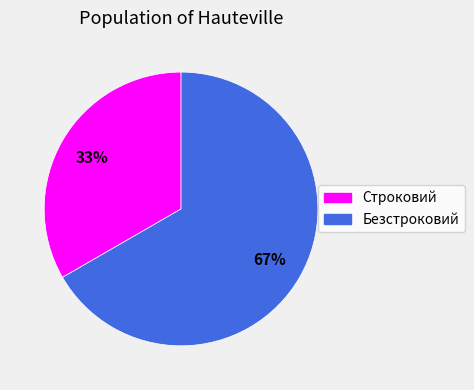

Does Строковий represent more than half of the total?

No